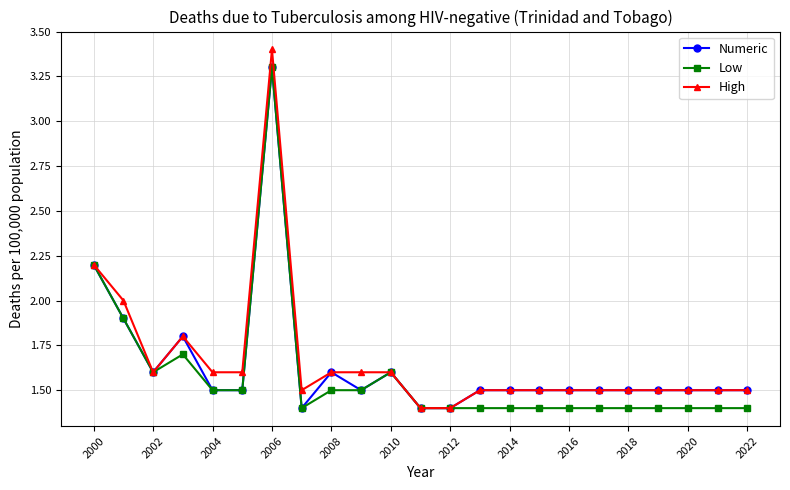

Which series has the largest range (max minus min)?

High